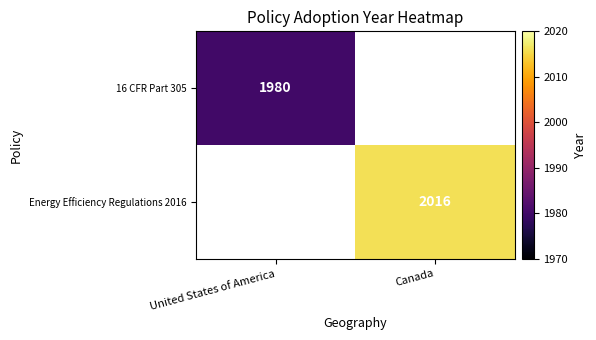

Count the number of categories in the chart.

2